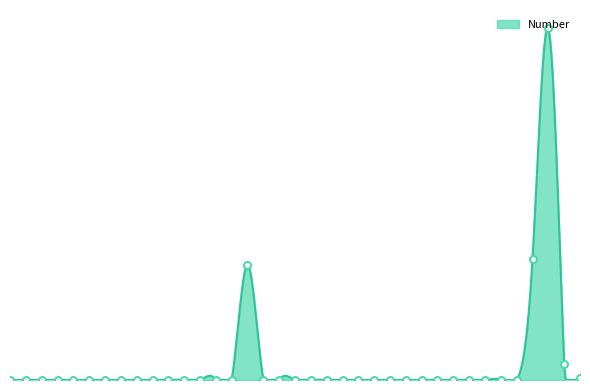

What is the sum of all values?

1488